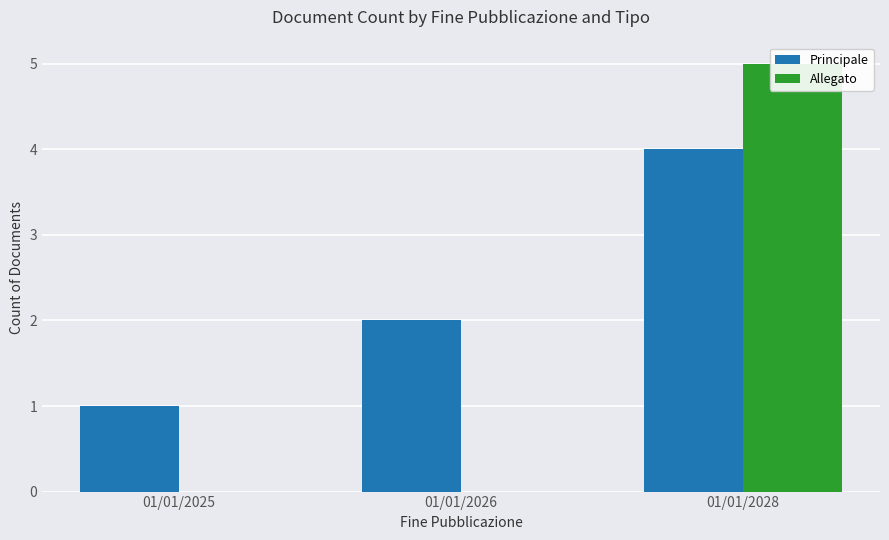

Count the number of categories in the chart.

3